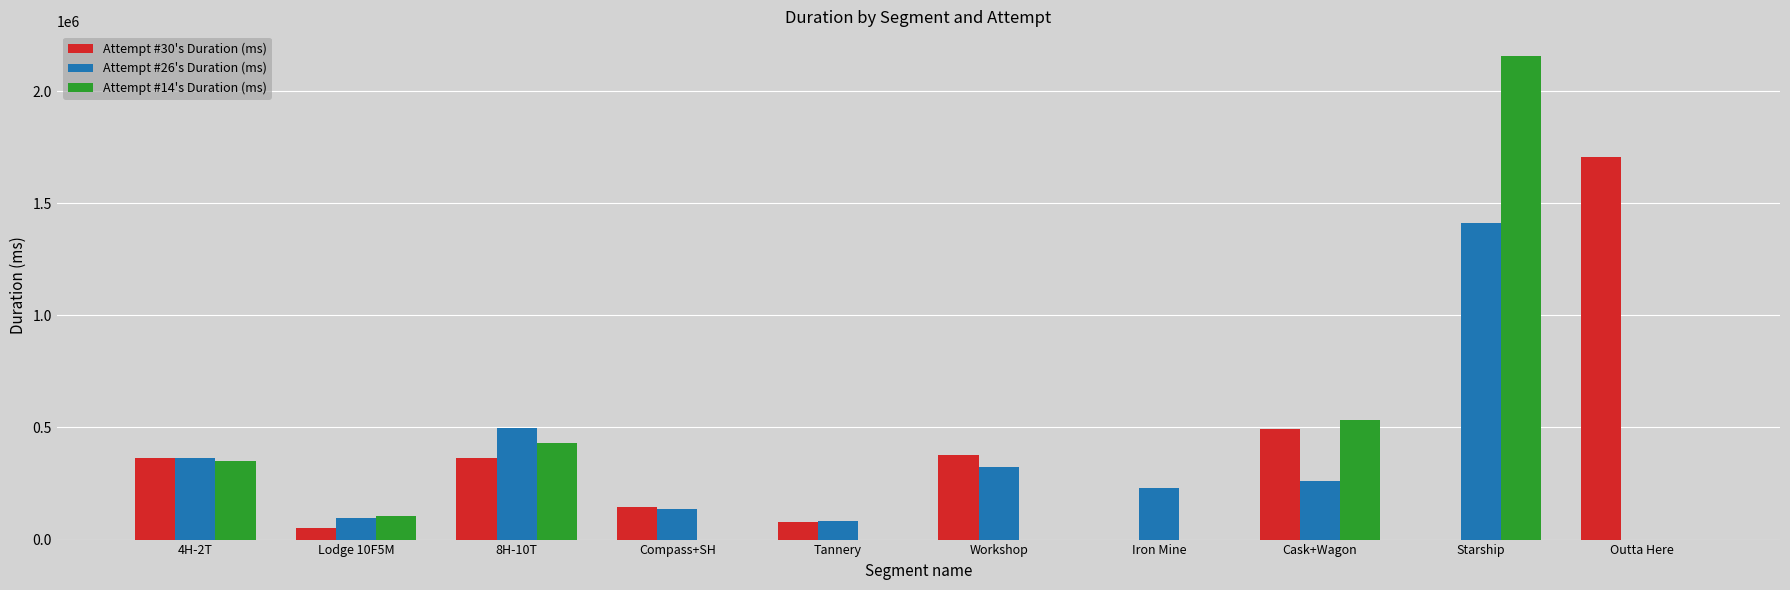

Is the value of Attempt #30's Duration (ms) at 4H-2T greater than the value of Attempt #26's Duration (ms) at Compass+SH?

Yes